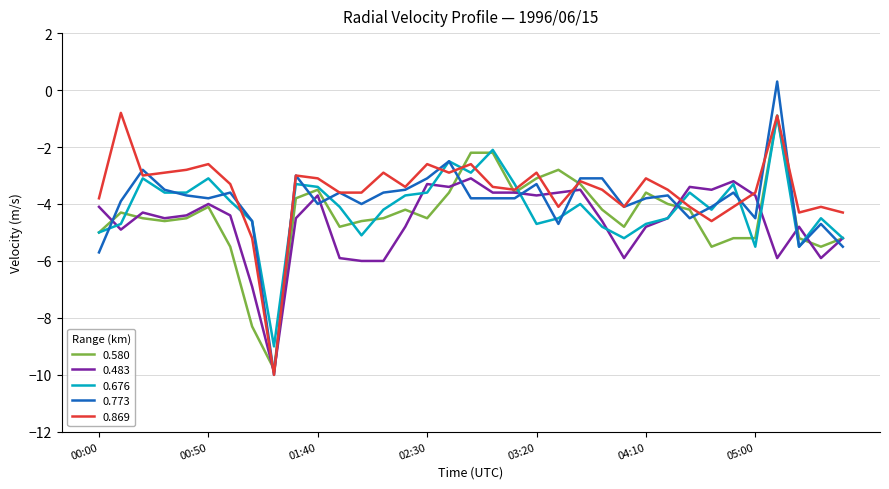

What is the smallest value displayed?

-10.0